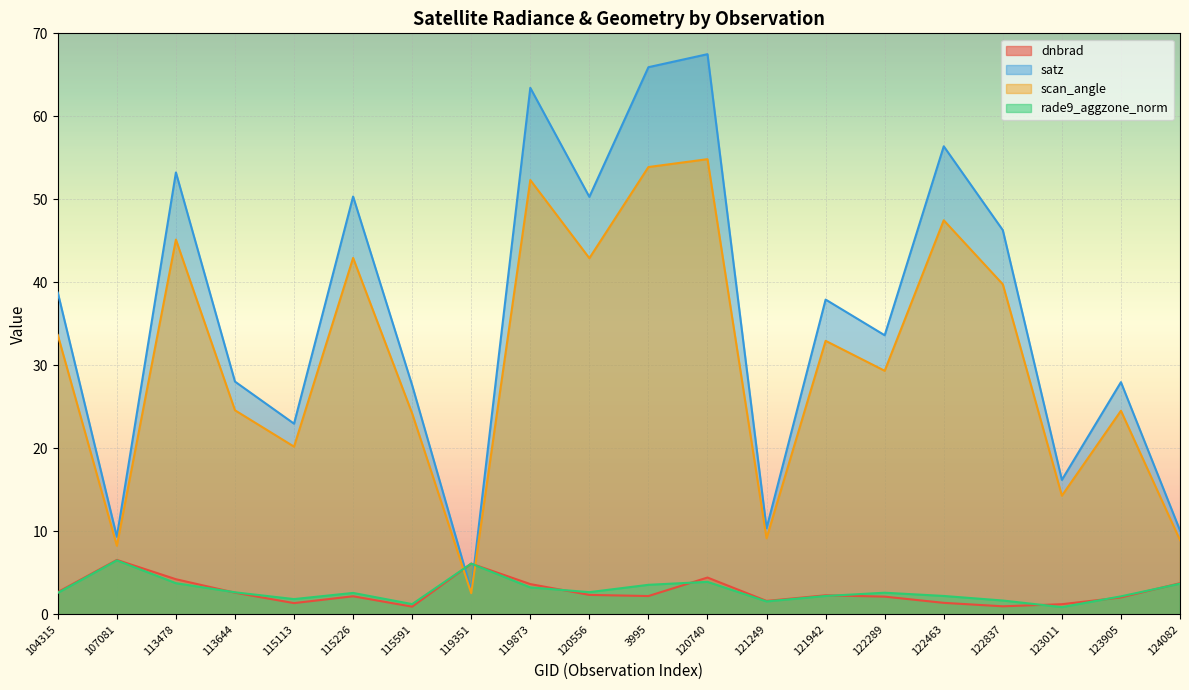

True or false: dnbrad and satz cross at least once.

True